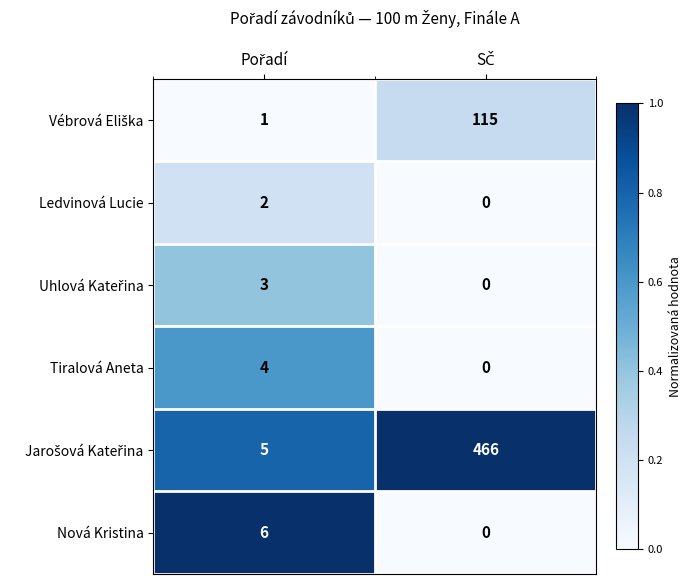

What is the difference between the maximum and minimum values in the Tiralová Aneta series?

4